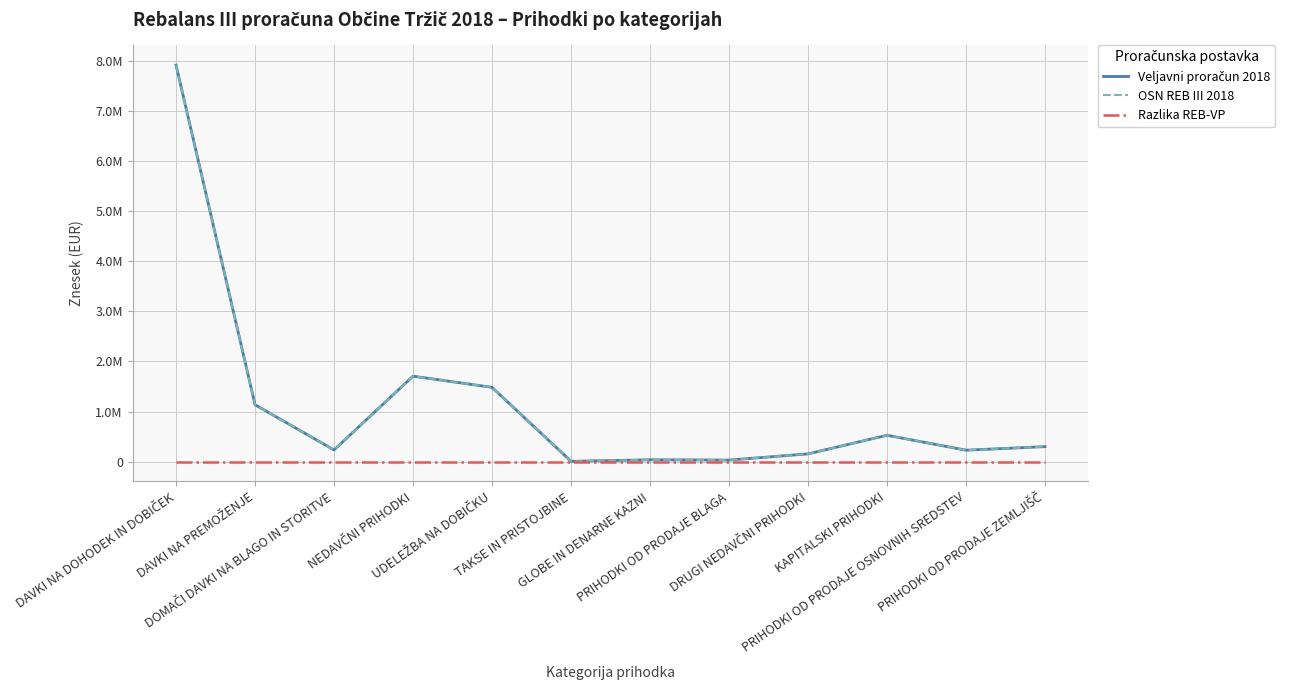

Does the chart display data point markers on the line(s)?

No